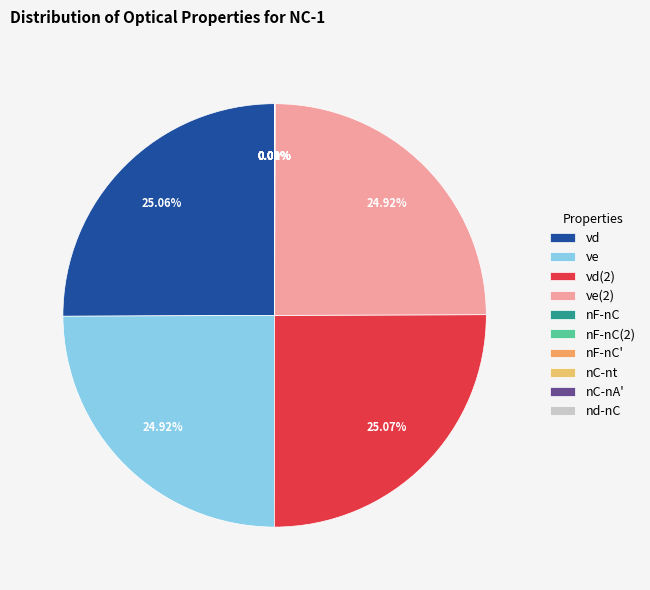

Is there any slice that represents more than half of the pie?

No